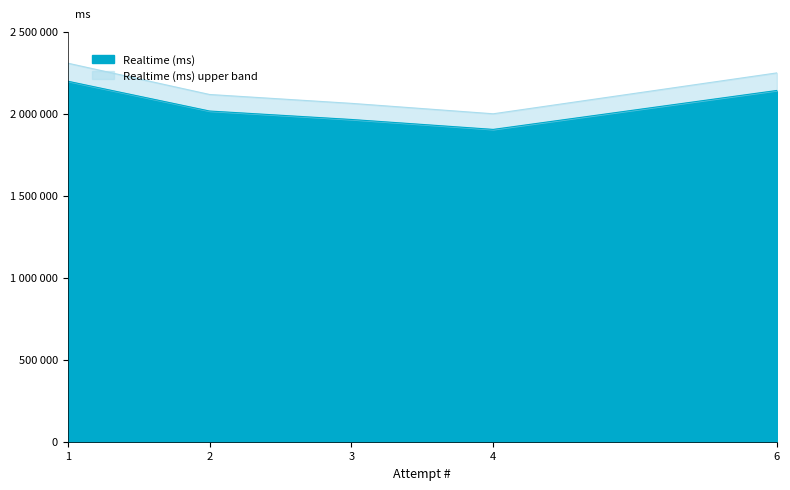

What is the ratio of the value at 1 to the value at 6?

1.0